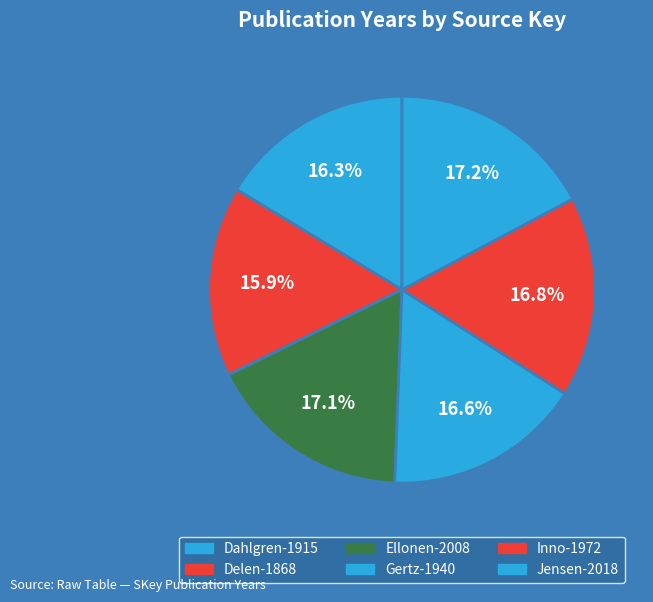

How many segments does this pie chart have?

6